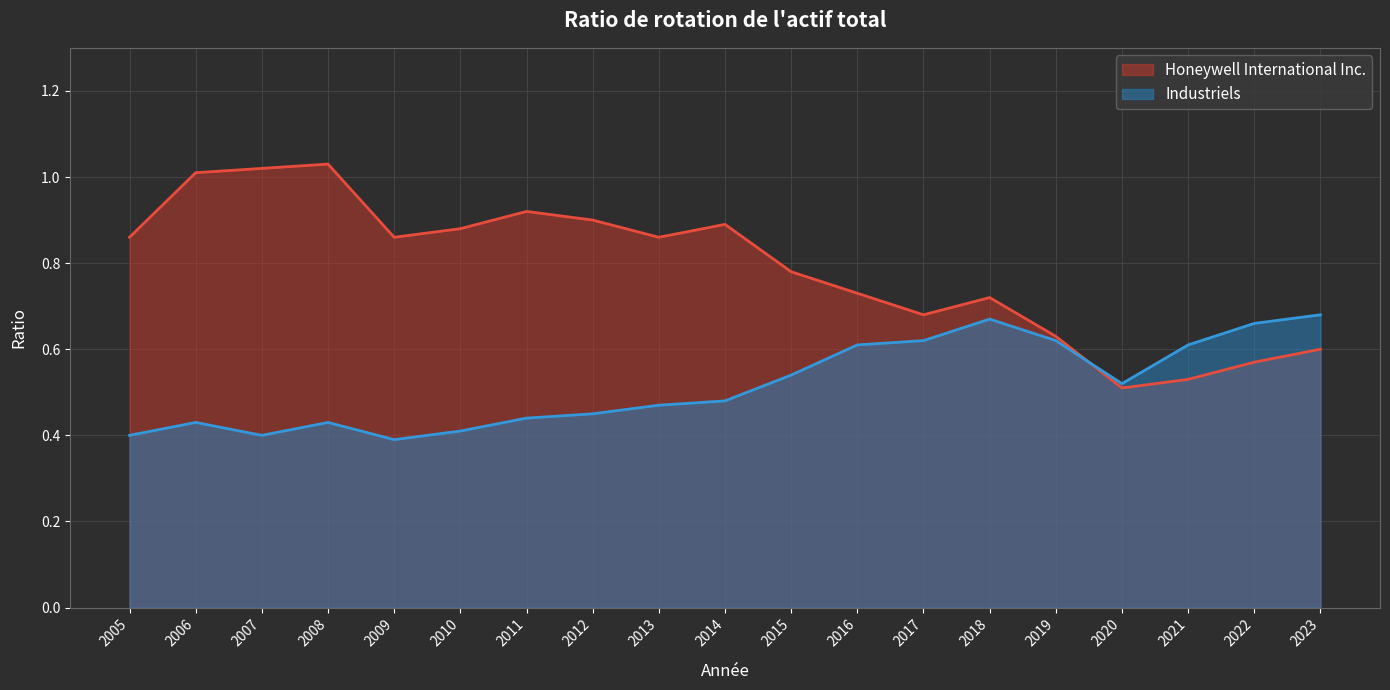

Reading left to right, extract all data points from this chart.

Honeywell International Inc.: 0.9	1.0	1.0	1.0	0.9	0.9	0.9	0.9	0.9	0.9	0.8	0.7	0.7	0.7	0.6	0.5	0.5	0.6	0.6
Industriels: 0.4	0.4	0.4	0.4	0.4	0.4	0.4	0.5	0.5	0.5	0.5	0.6	0.6	0.7	0.6	0.5	0.6	0.7	0.7